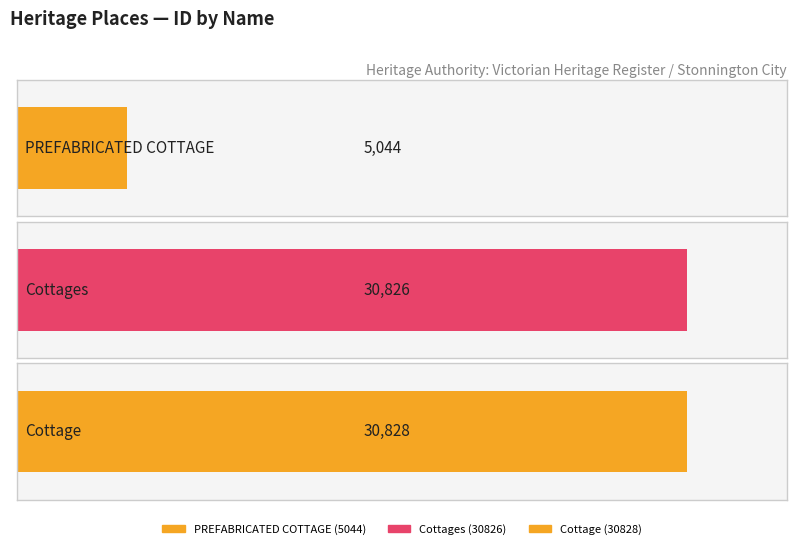

Which has a higher value, Cottage or PREFABRICATED COTTAGE?

Cottage